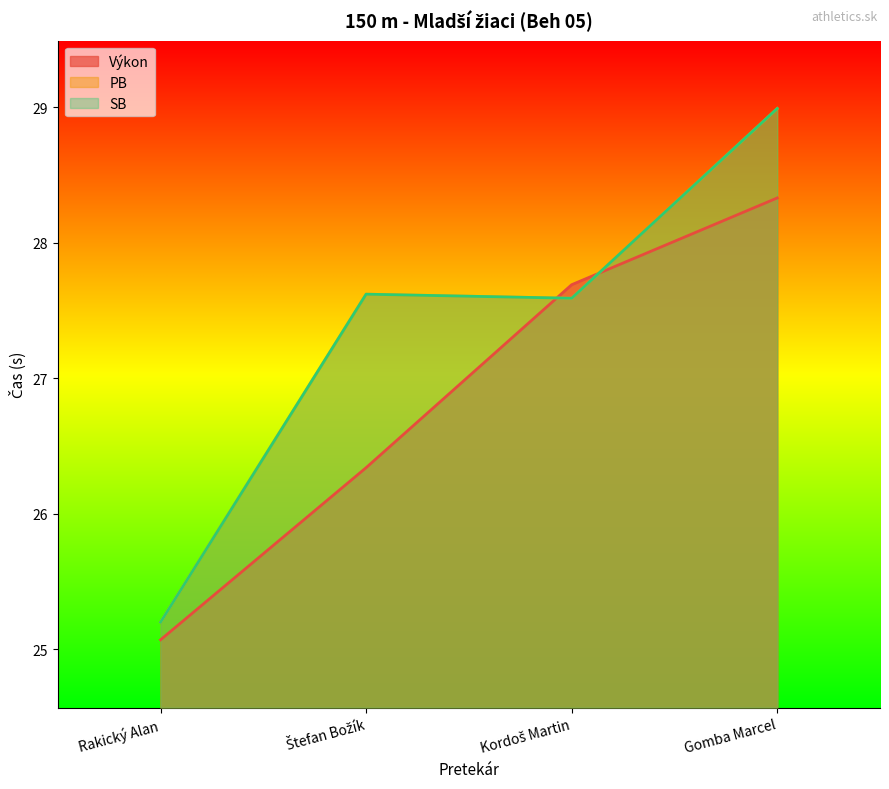

At how many categories does at least one series exceed 26?

3